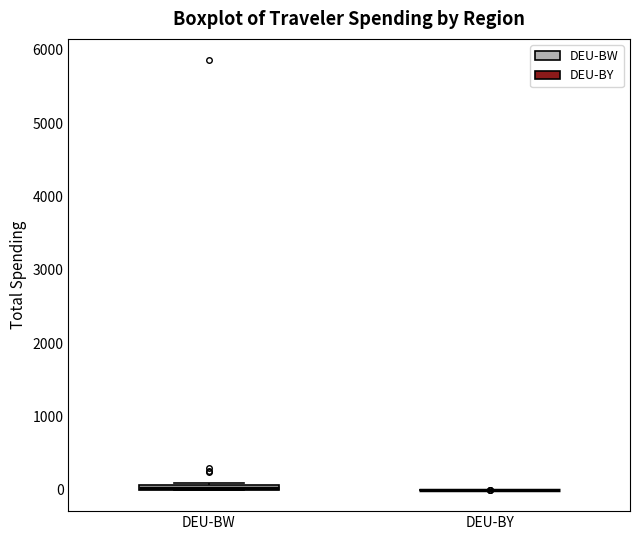

Where is the lower edge of the box for DEU-BW on the y-axis? The values are not printed on the chart, so give them approximately, as read against the axis.

0